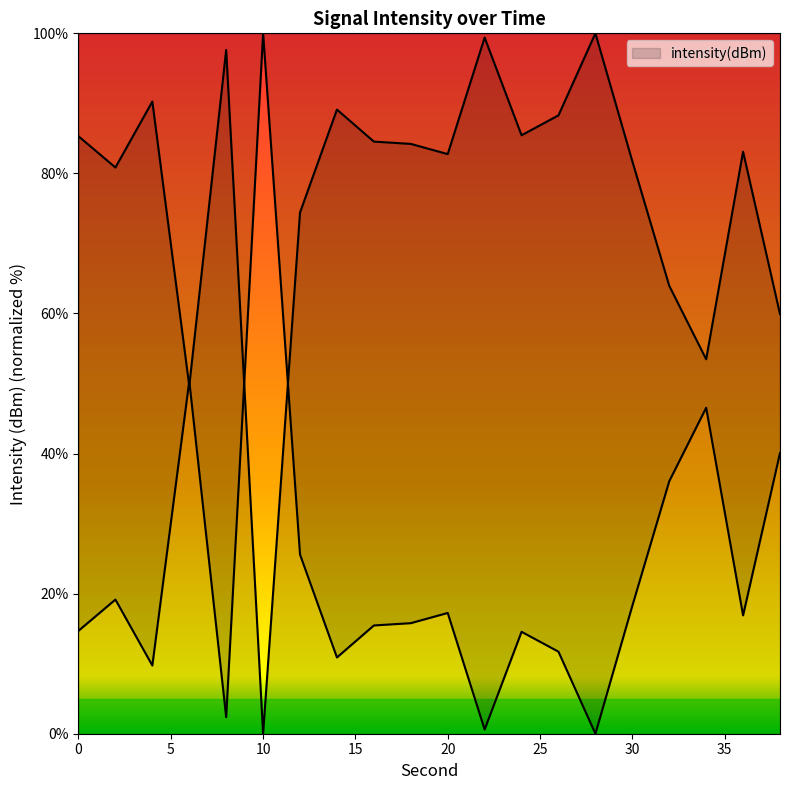

Count the number of data series in this chart.

1